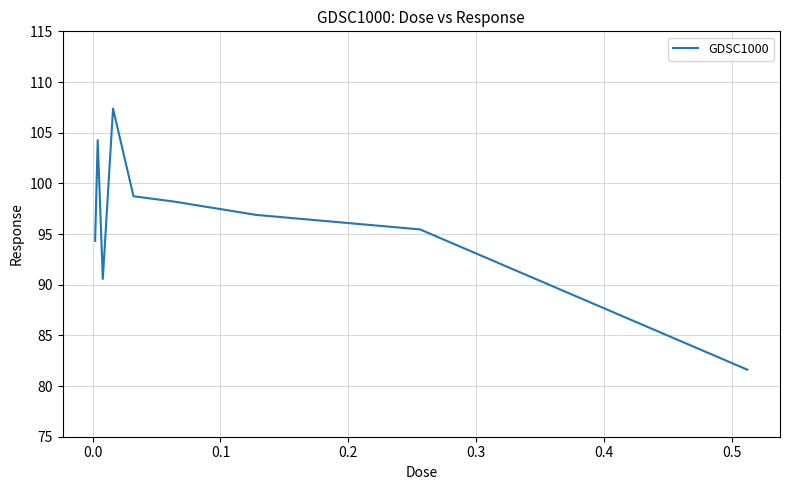

How many values exceed 96?

5